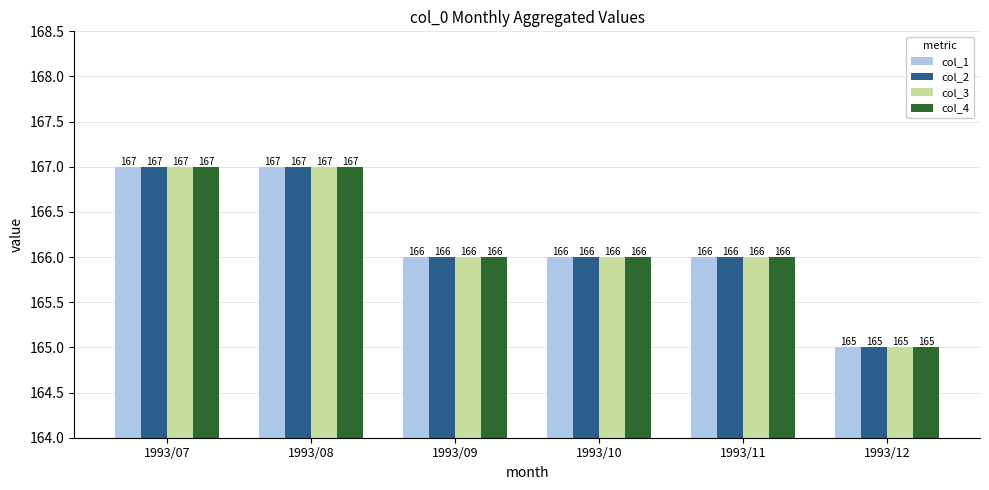

The col_3 series shows 167 at 1993/07. True or false?

True